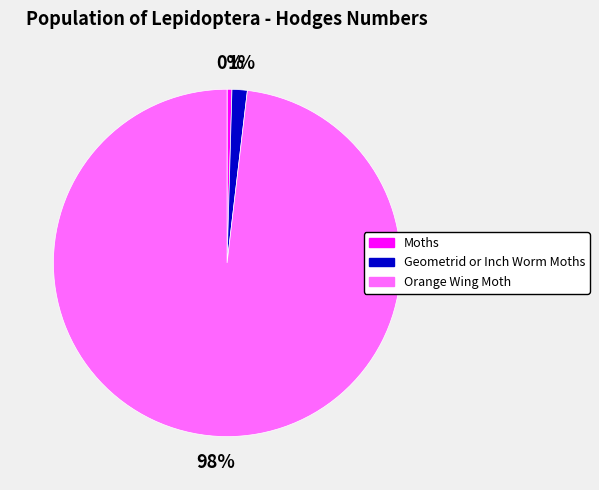

Count the number of slices in the pie.

3